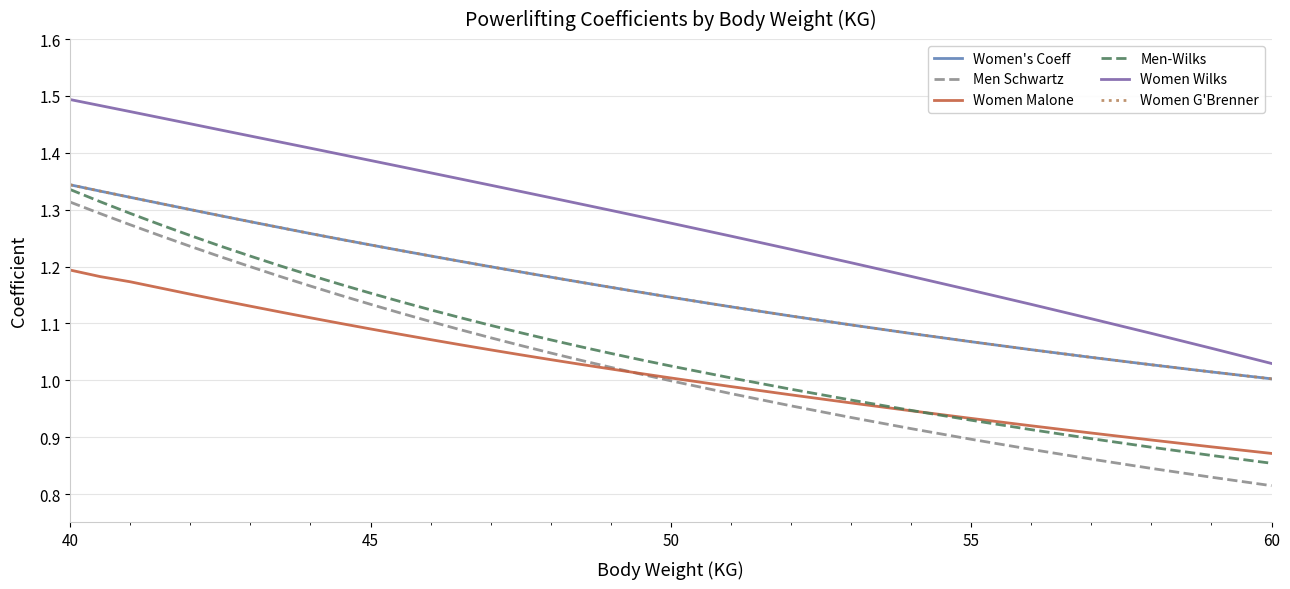

Does the chart have visible grid lines?

Yes